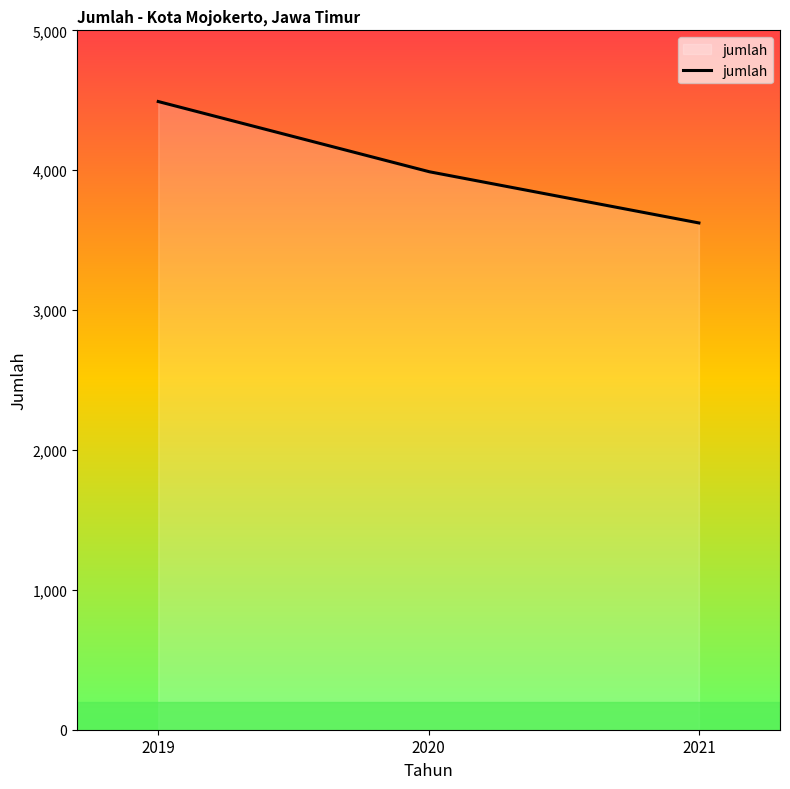

What is the difference between the maximum and minimum values?

868.0